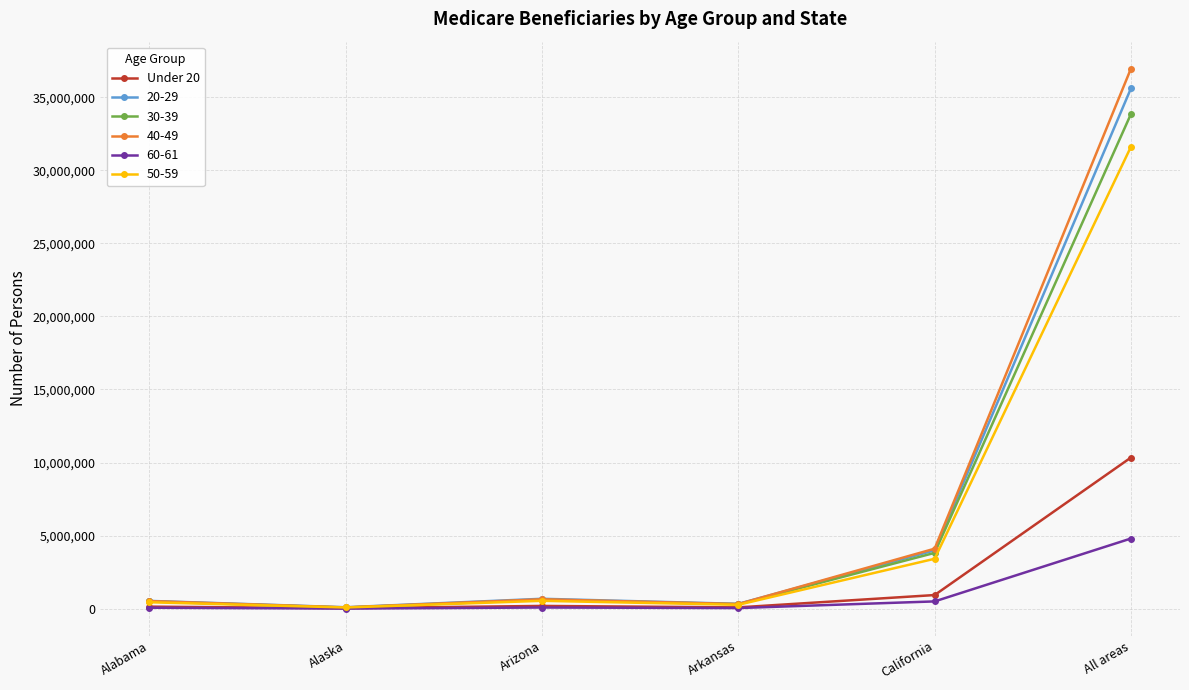

Which label corresponds to the largest value in the chart?

All areas